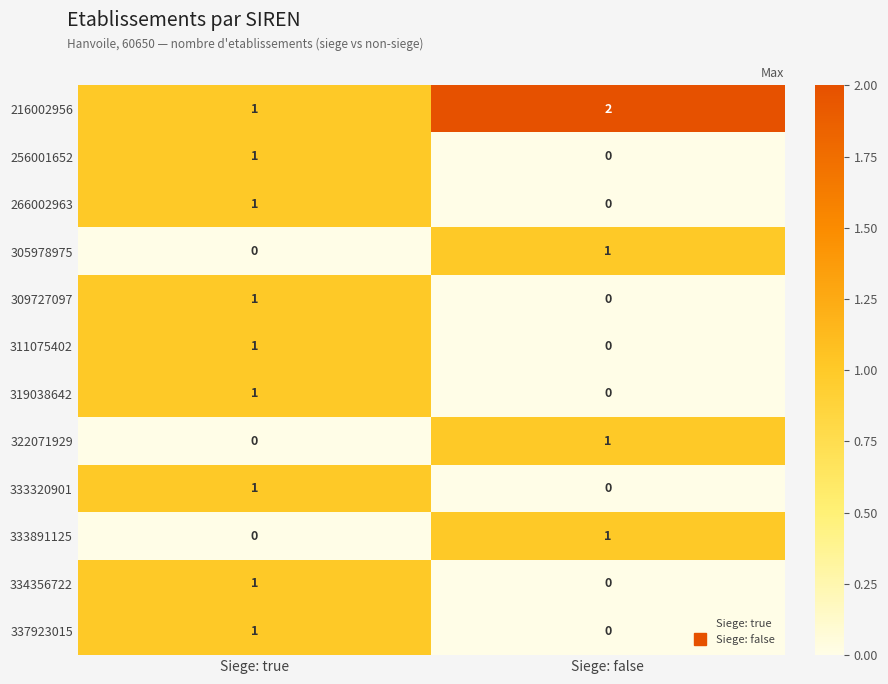

At which label is 216002956 closest to 1?

Siege: true